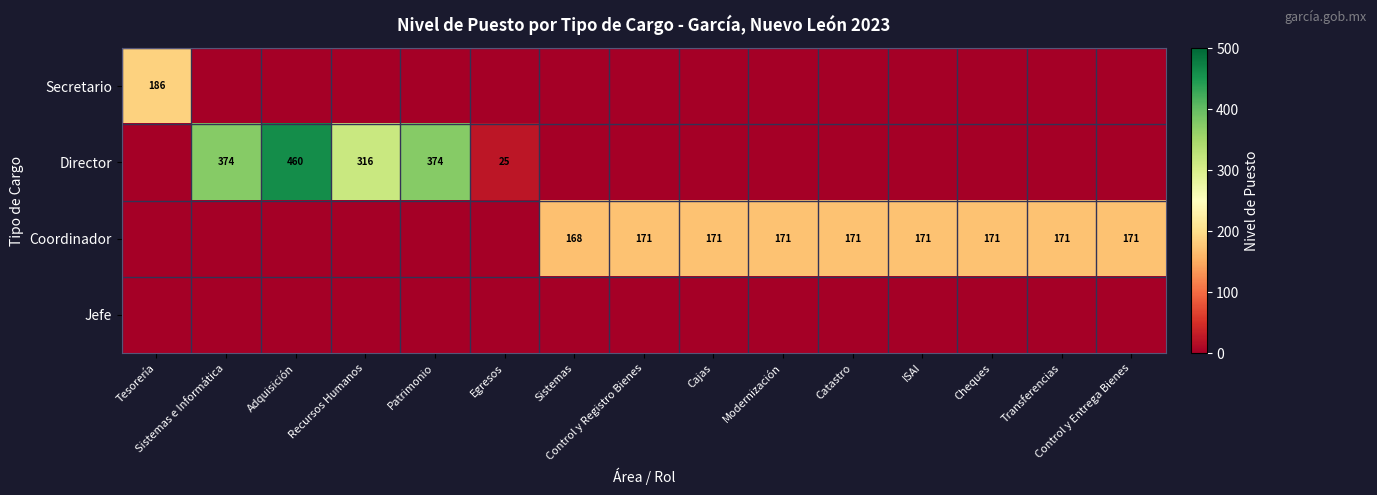

Which label corresponds to the largest value in the chart?

Adquisición